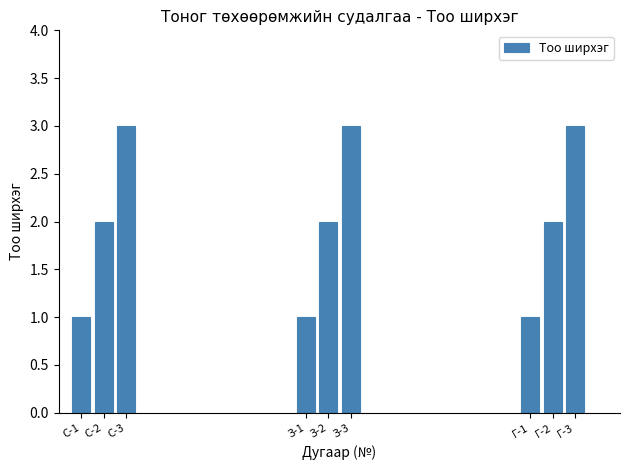

Reading left to right, what are all the values shown in this chart?

1	2	3	1	2	3	1	2	3